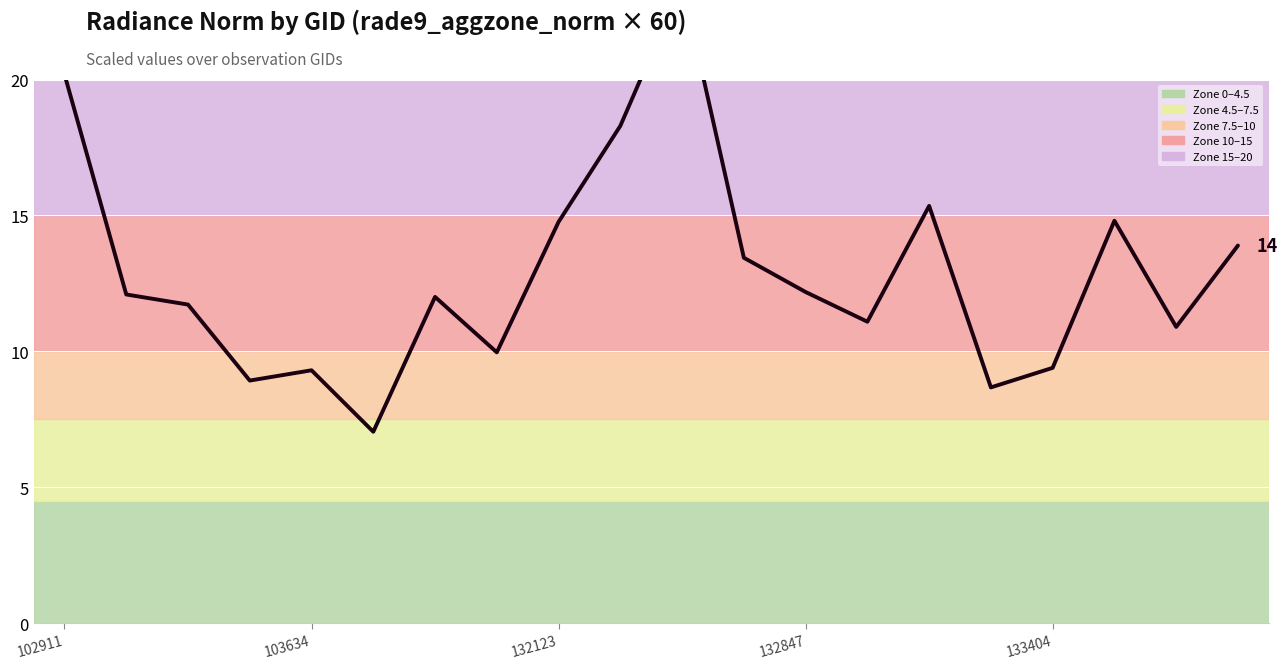

How many lines are shown in the chart?

1